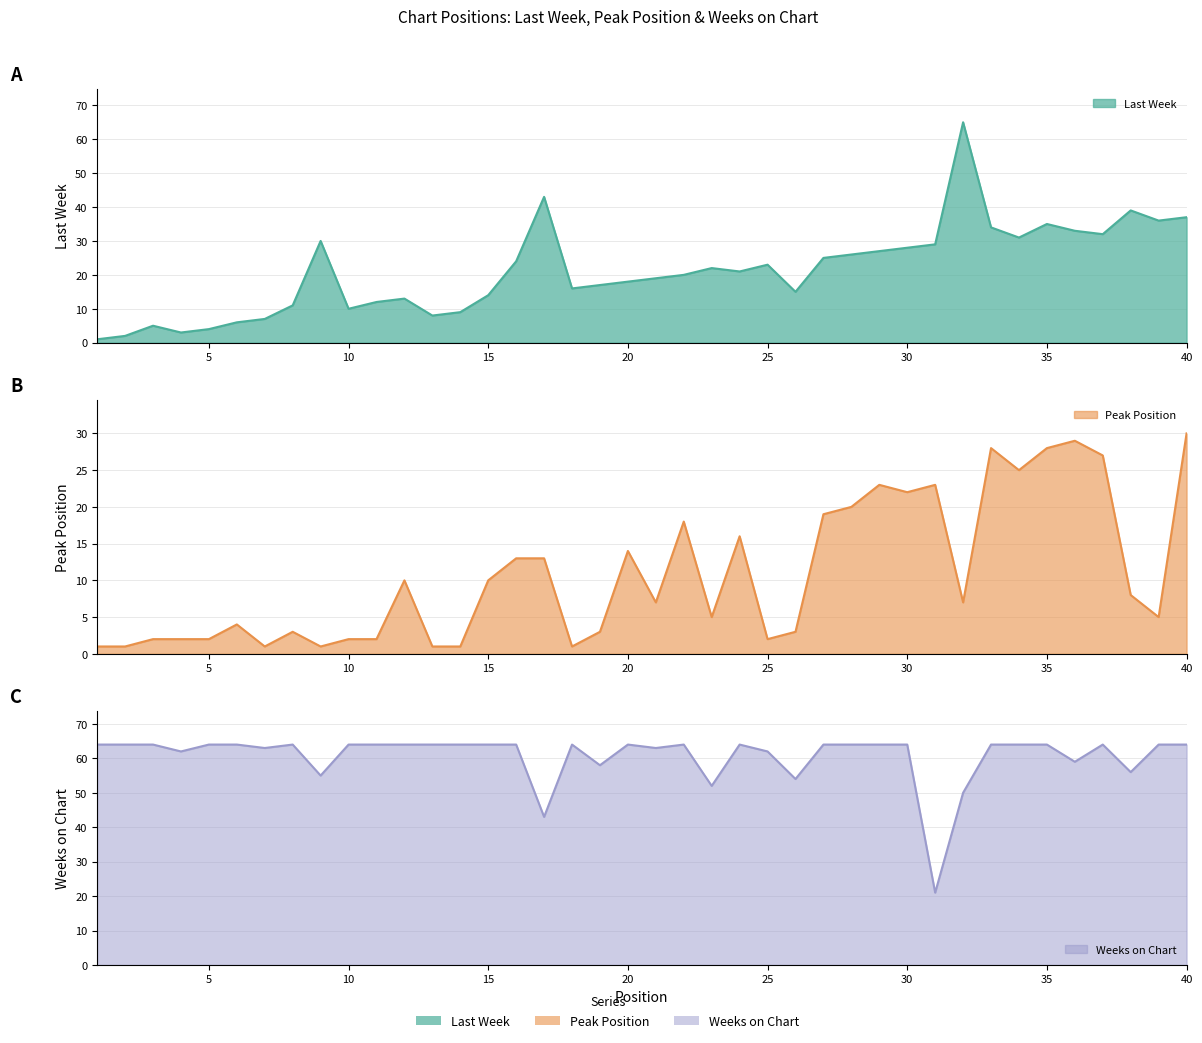

Rank the categories by Last Week value from lowest to highest.

1, 2, 4, 5, 3, 6, 7, 13, 14, 10, 8, 11, 12, 15, 26, 18, 19, 20, 21, 22, 24, 23, 25, 16, 27, 28, 29, 30, 31, 9, 34, 37, 36, 33, 35, 39, 40, 38, 17, 32